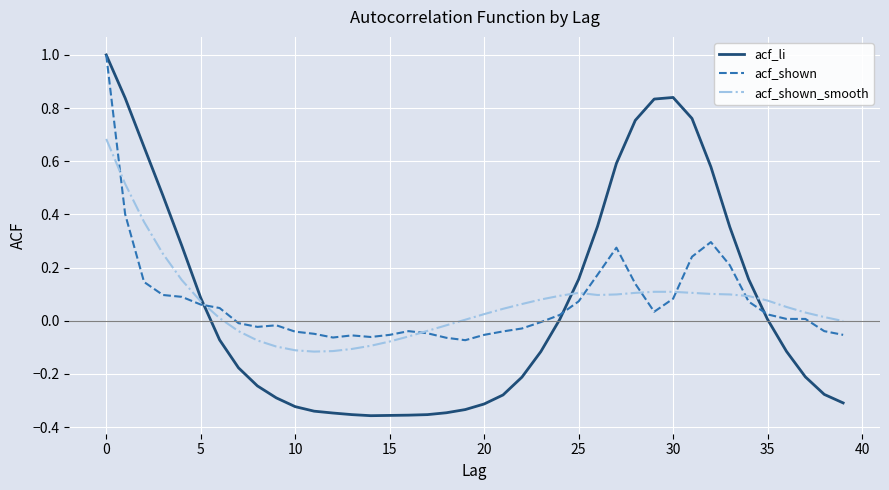

Which series has the widest spread of values?

acf_li